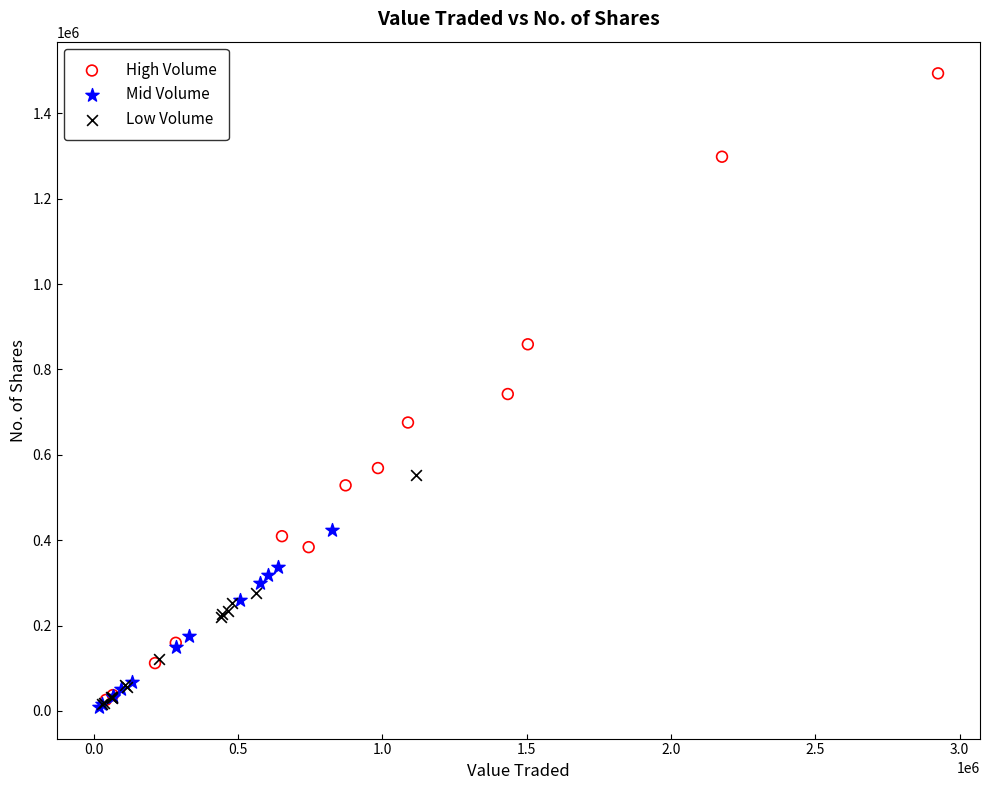

Which series has the largest Y range (max minus min)?

High Volume